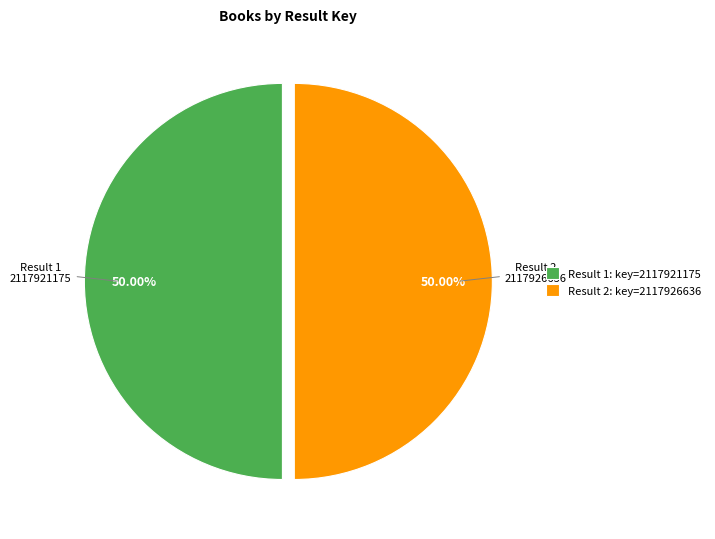

Combined, do Result 1: key=2117921175 and Result 2: key=2117926636 account for over 50%?

Yes